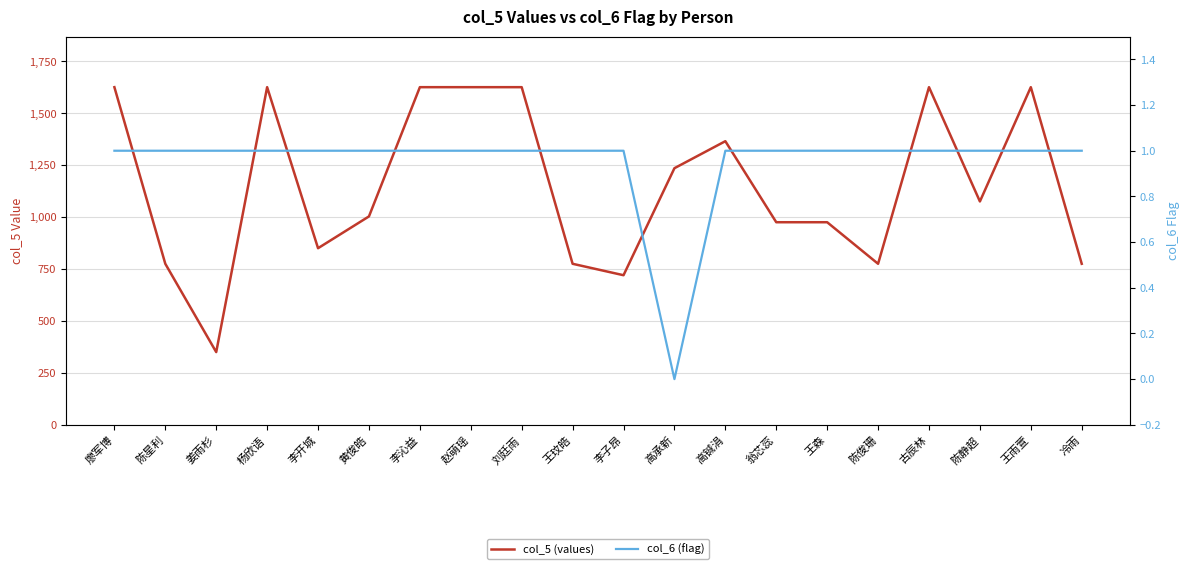

Which series changed the most between 姜雨杉 and 陈俊珊?

col_5 (values)